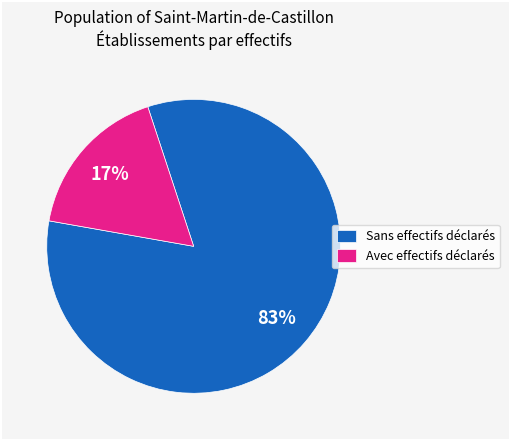

Does Avec effectifs déclarés represent more than half of the total?

No